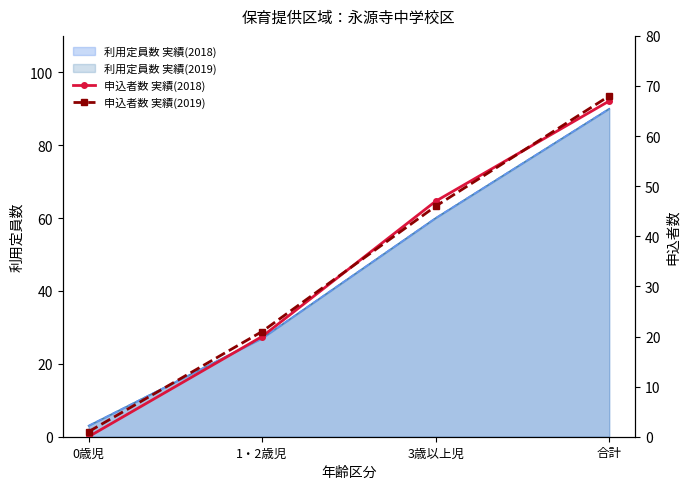

Where does the 申込者数 実績(2019) series first go above 46?

合計